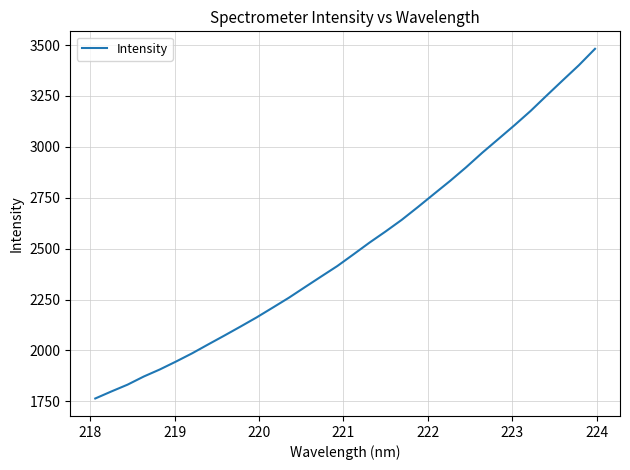

What is the smallest value displayed?

1764.1